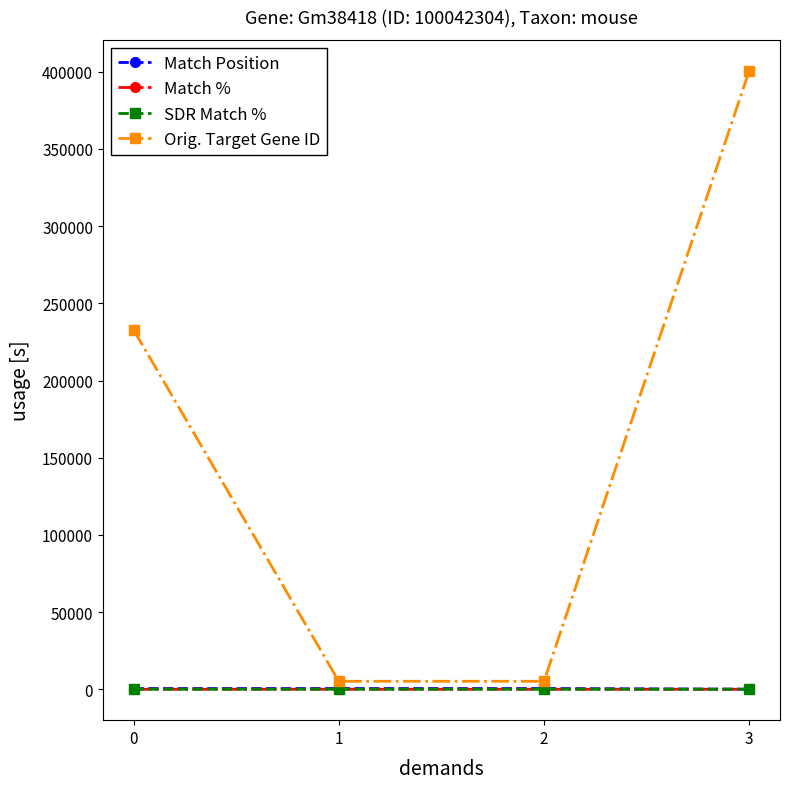

True or false: Orig. Target Gene ID has a value of 232801 at 0.

True